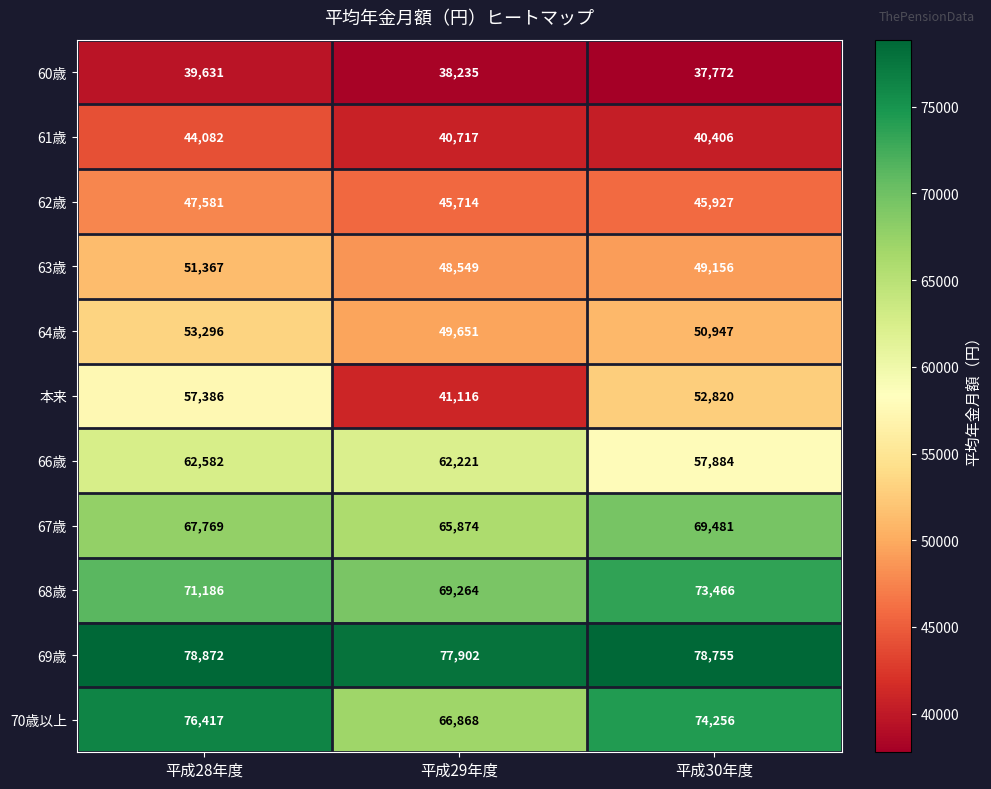

How many categories are shown in the chart?

3